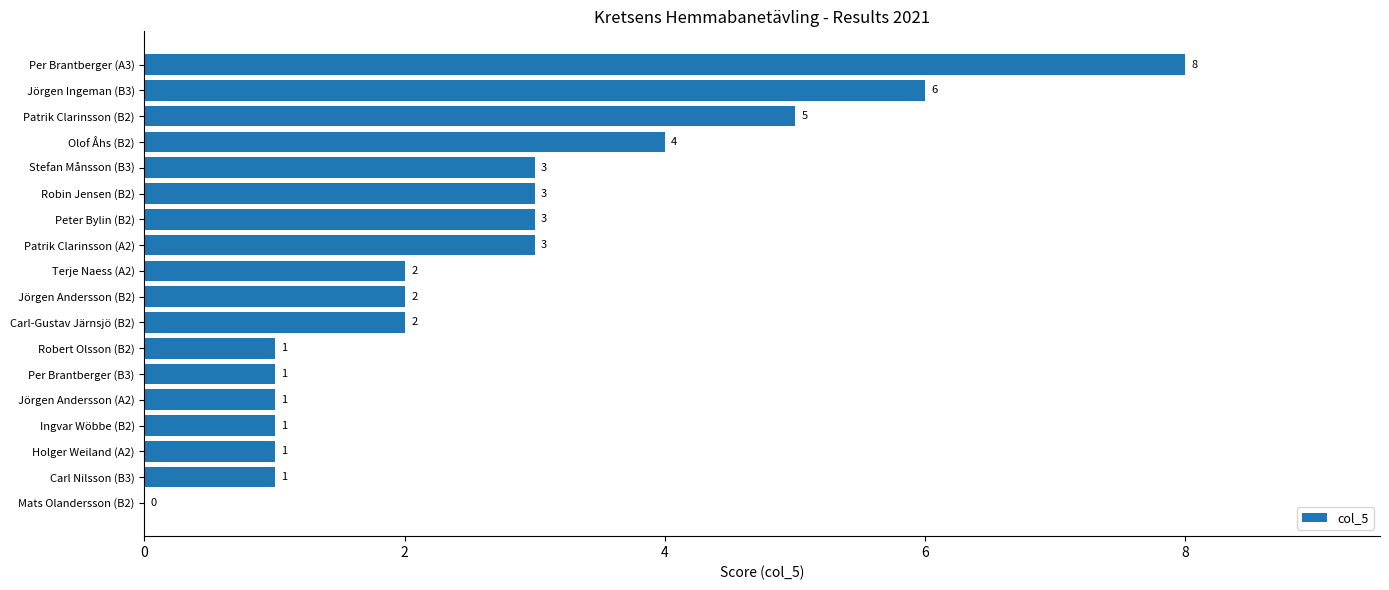

The value at Stefan Månsson (B3) is 4. True or false?

False